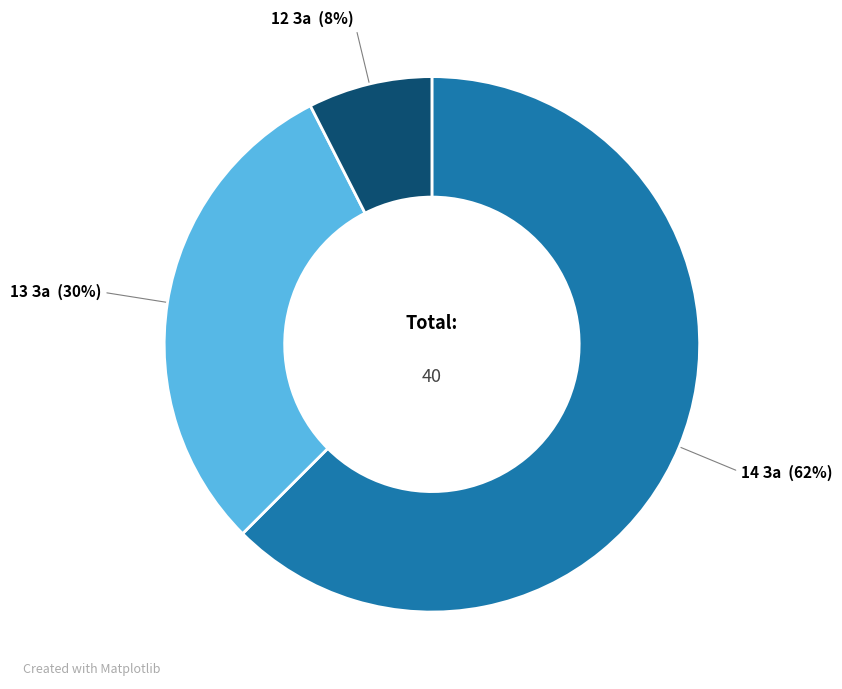

To the nearest percent, what is the combined percentage of 12 За and 14 За?

70%